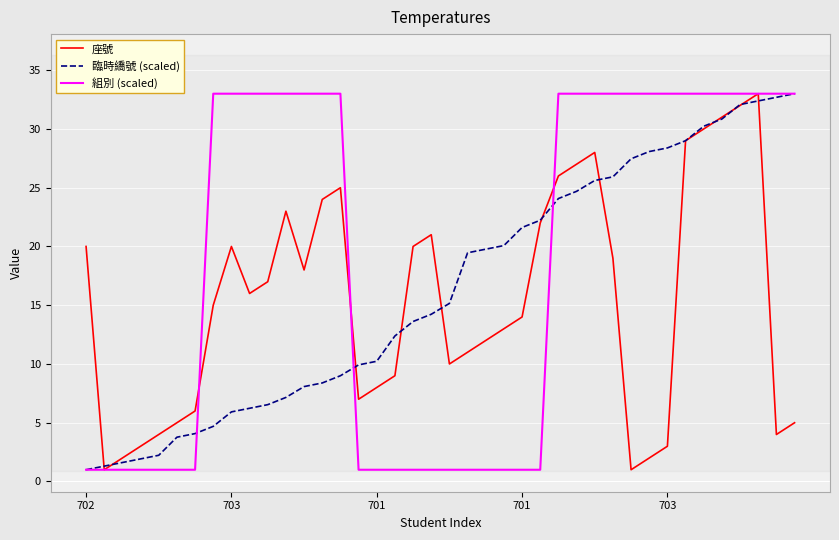

What is the maximum value for 臨時繑號 (scaled)?

33.0